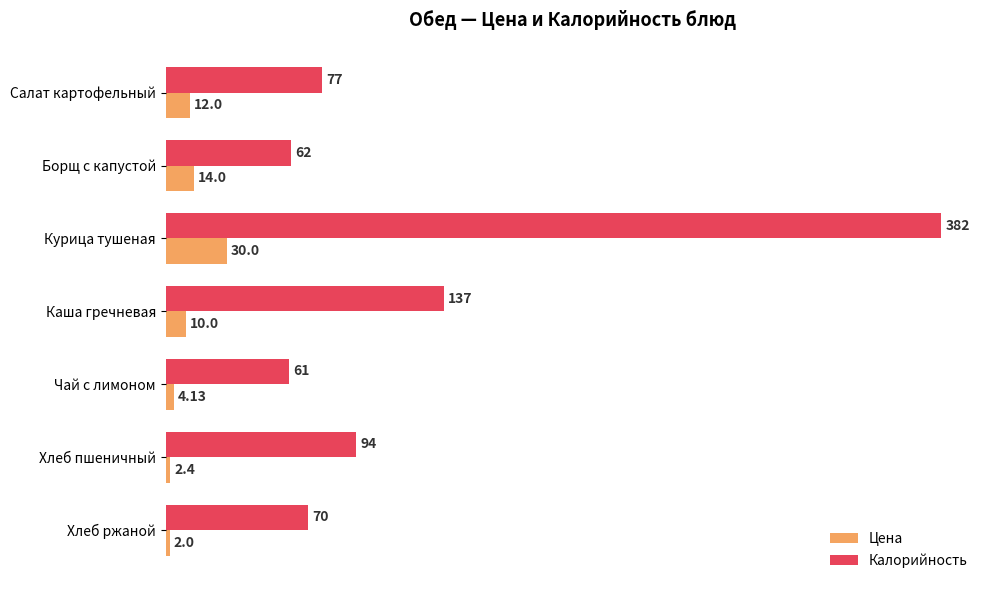

Rank the categories by Цена value from highest to lowest.

Курица тушеная, Борщ с капустой, Салат картофельный, Каша гречневая, Чай с лимоном, Хлеб пшеничный, Хлеб ржаной